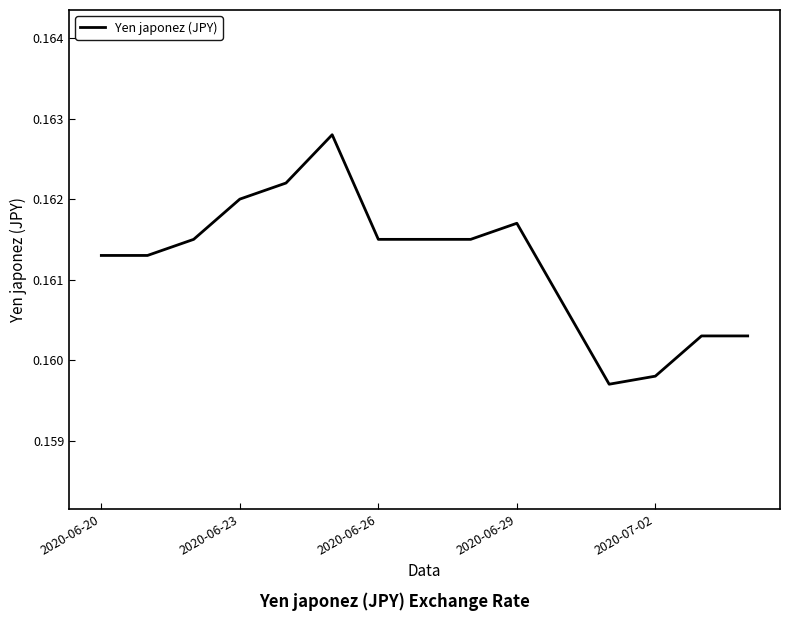

Reading right to left, extract all data points from this chart.

0.2	0.2	0.2	0.2	0.2	0.2	0.2	0.2	0.2	0.2	0.2	0.2	0.2	0.2	0.2